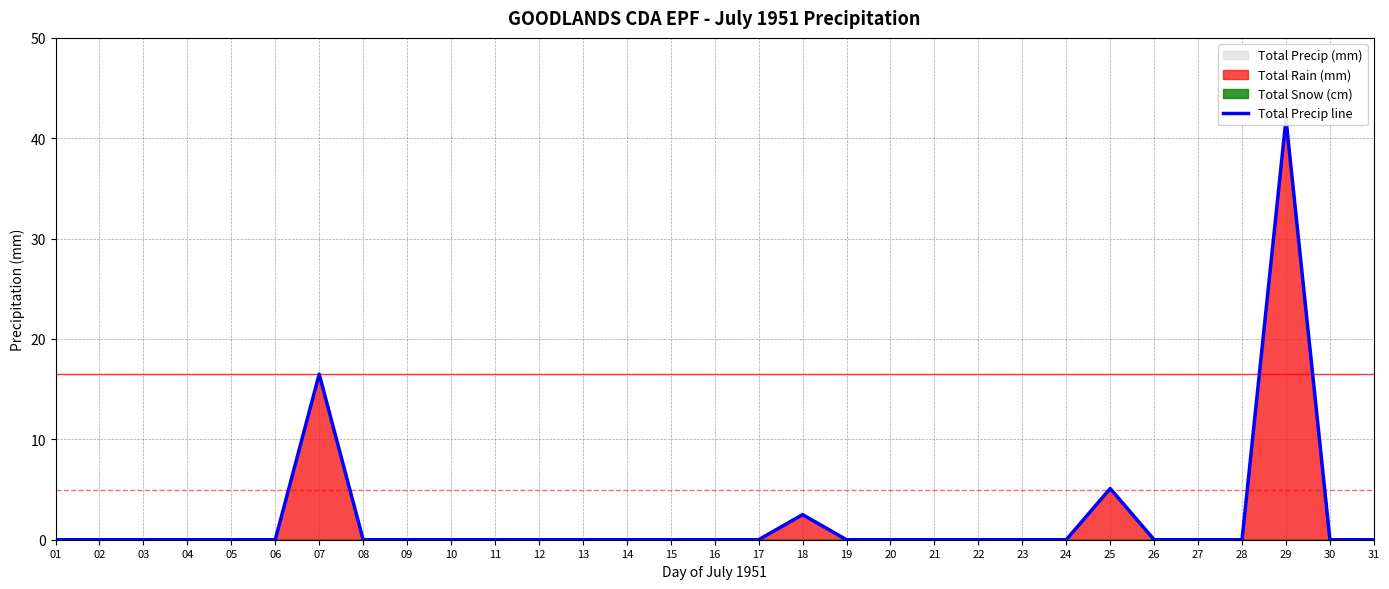

True or false: the data has more than 0 interior local peaks.

True